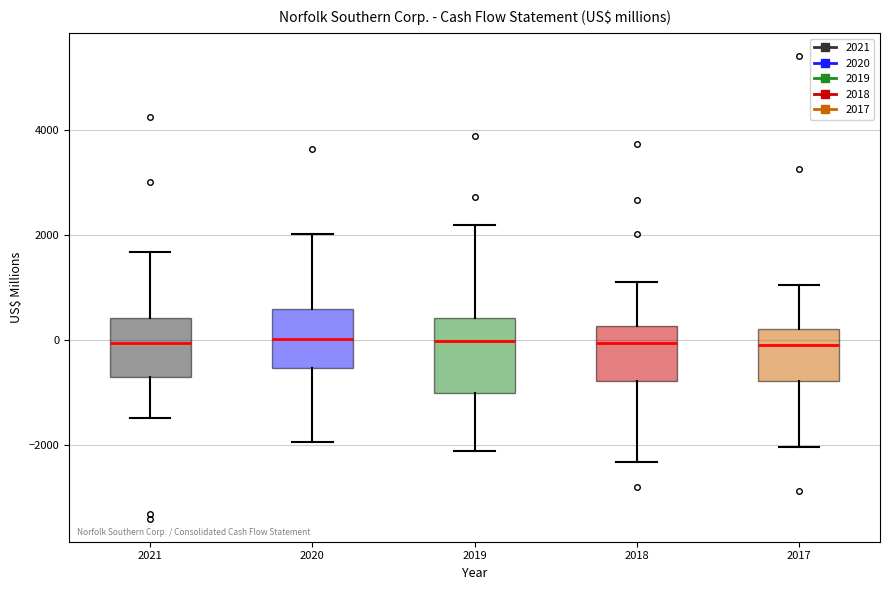

Where does the lower whisker of the box at x = 2019 end on the y-axis? The values are not printed on the chart, so give them approximately, as read against the axis.

-2000